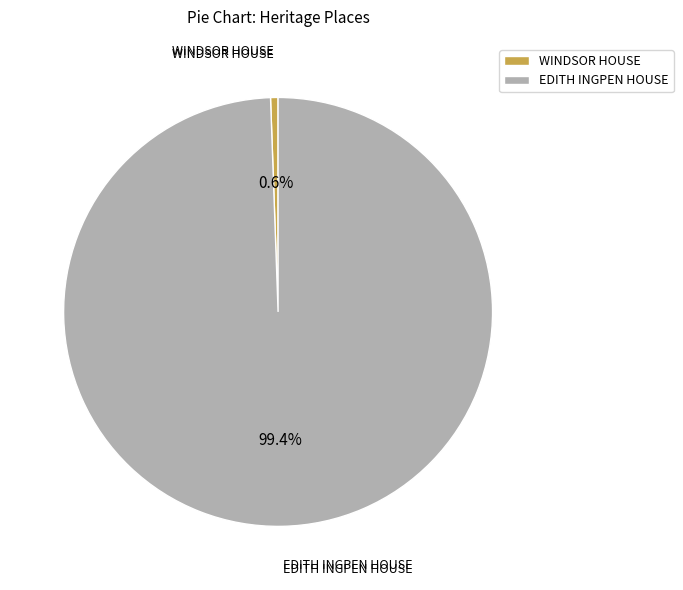

Which has a higher value, WINDSOR HOUSE or EDITH INGPEN HOUSE?

EDITH INGPEN HOUSE